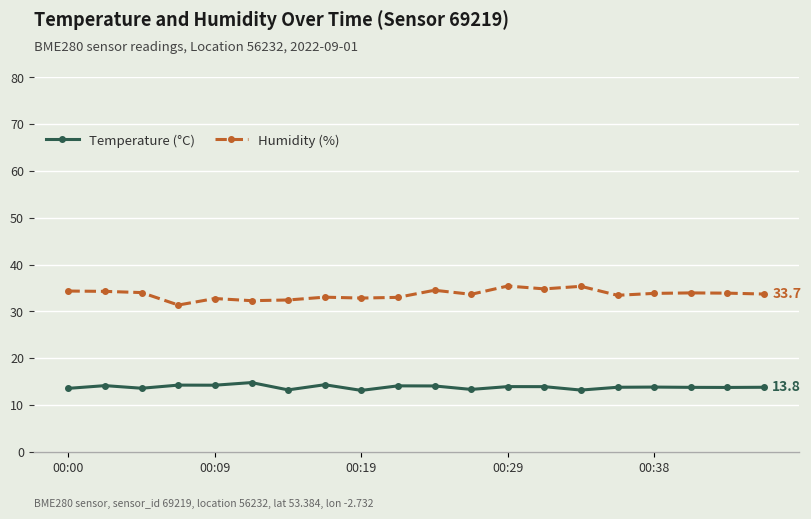

List the series in order of their overall mean, highest first.

Humidity (%), Temperature (°C)